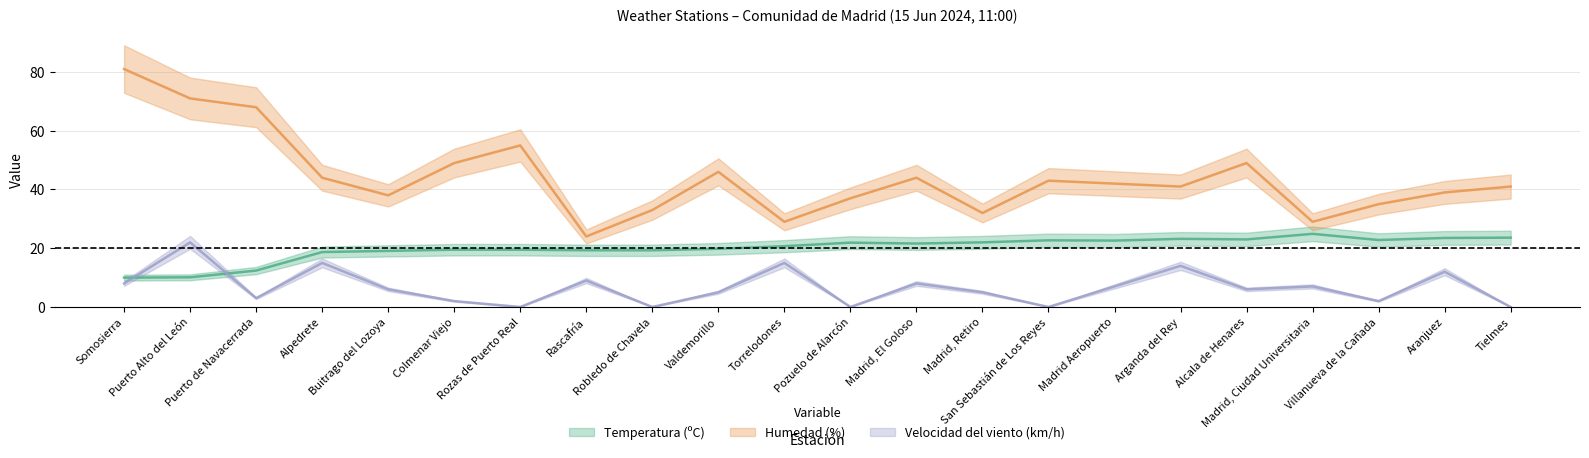

List the series in order of their overall mean, lowest first.

Velocidad del viento (km/h), Temperatura (ºC), Humedad (%)